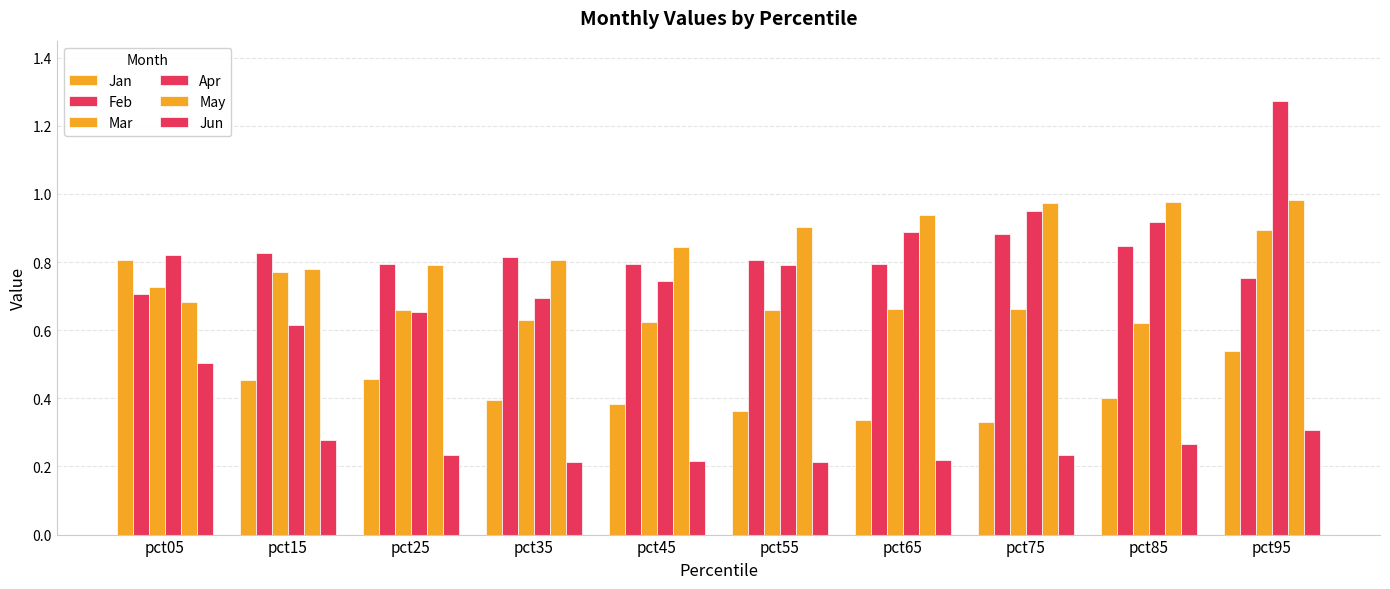

Read the Jan value at pct35.

0.4